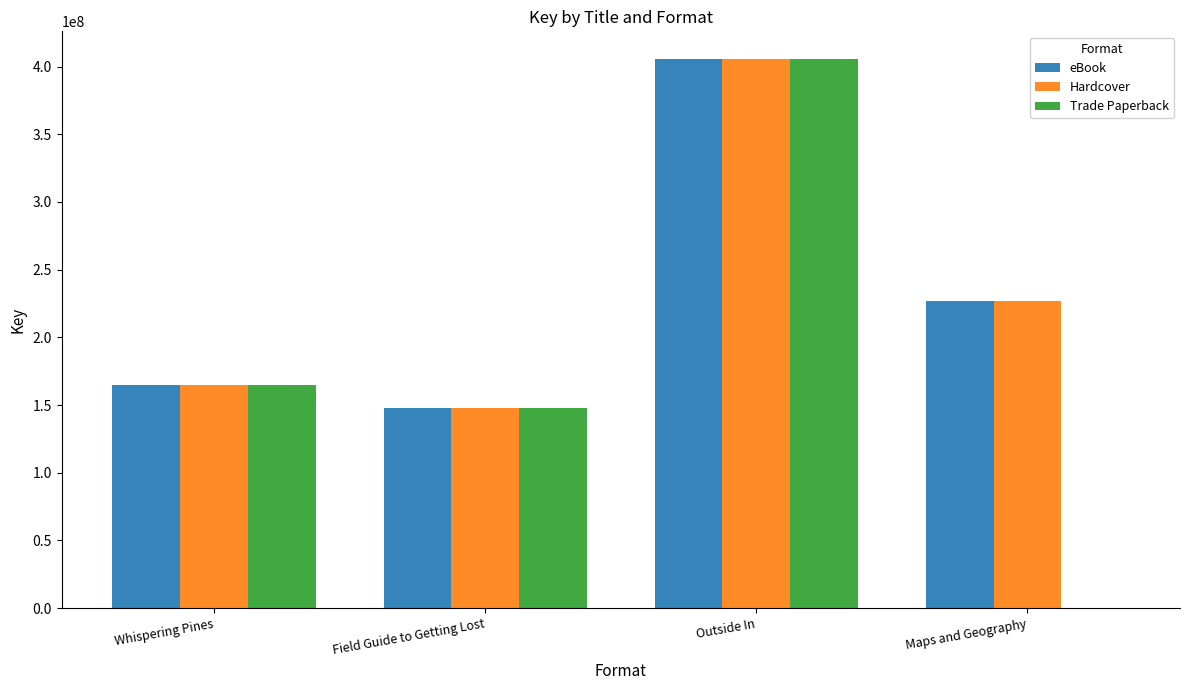

What is the total value across all series at Maps and Geography?

453138110